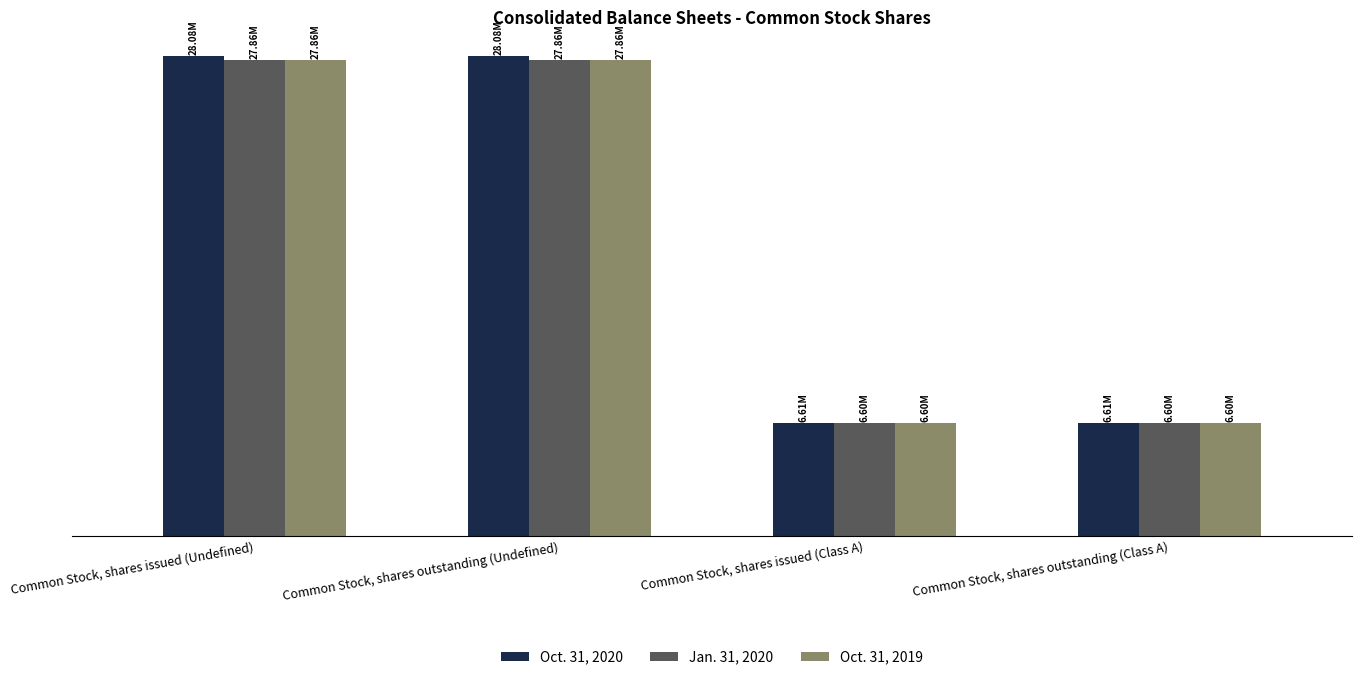

Reading left to right, extract all data points from this chart.

Oct. 31, 2020: 28077806	28077806	6608548	6608548
Jan. 31, 2020: 27859328	27859328	6603645	6603645
Oct. 31, 2019: 27856954	27856954	6603645	6603645